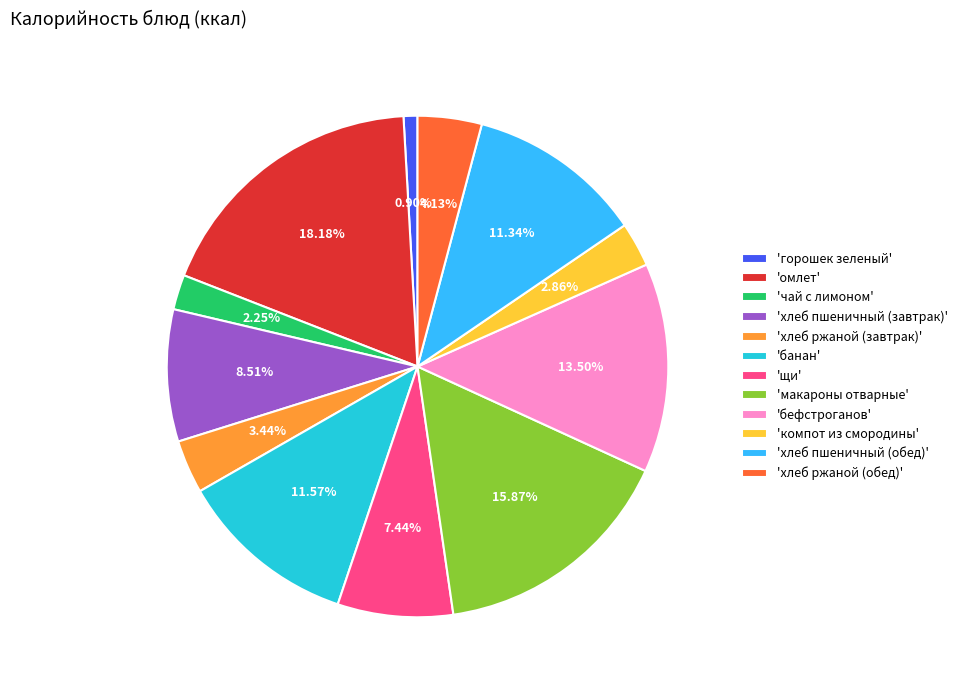

Does 'хлеб ржаной (обед)' account for over 50% of the chart?

No